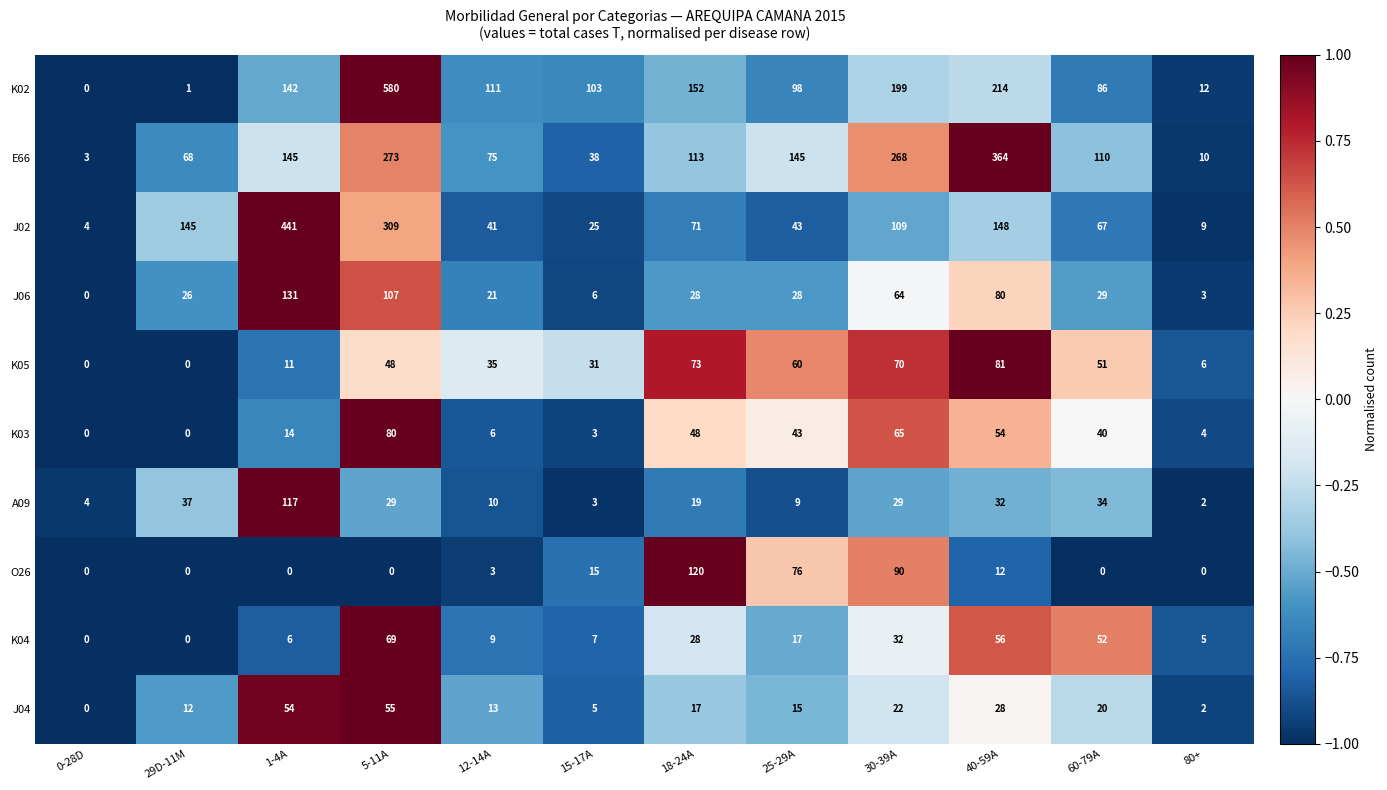

Which series changed the most between 1-4A and 25-29A?

J02